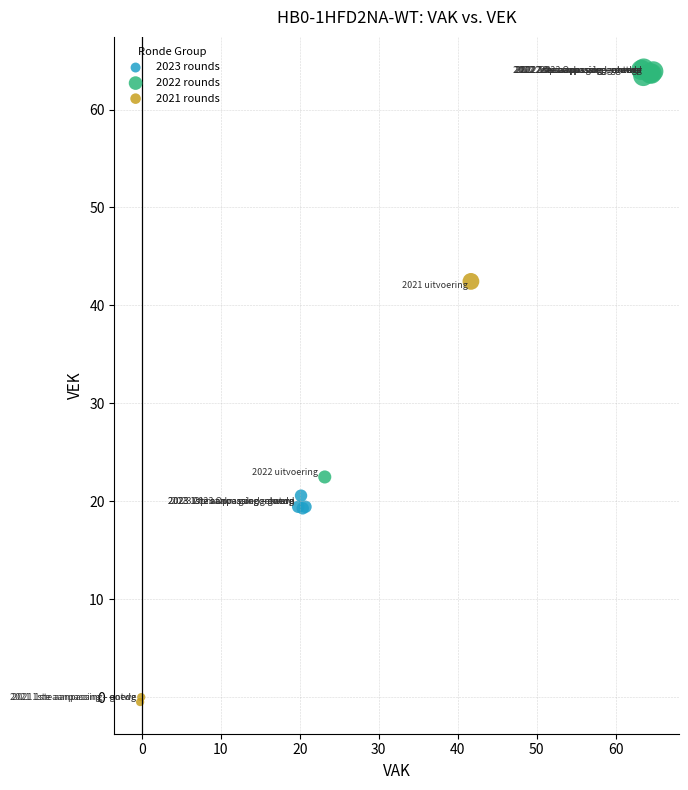

Which series contains the lowest Y value?

2021 rounds